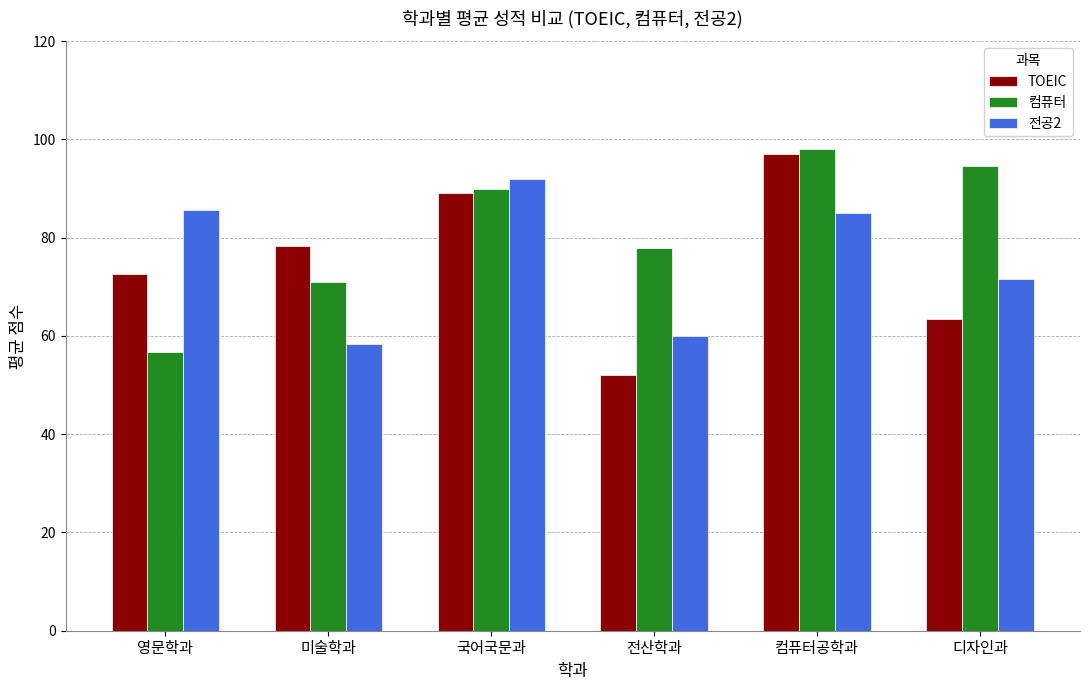

How many data points does each series have?

6